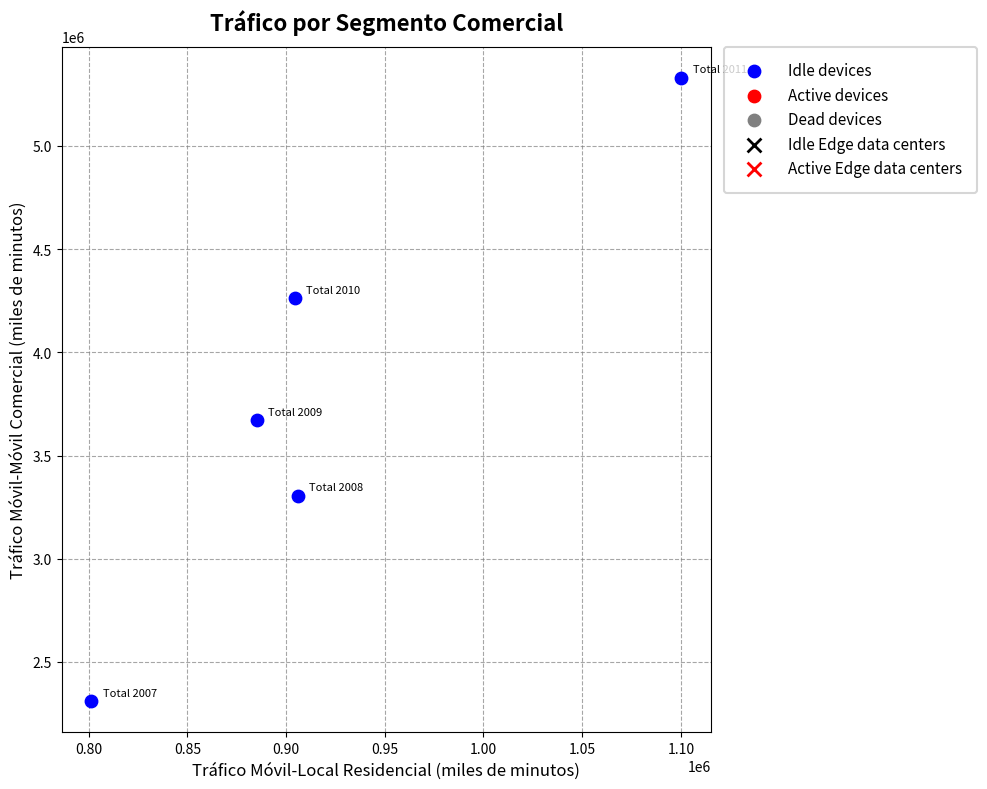

What is the range of Y values (max minus min)?

3019775.9